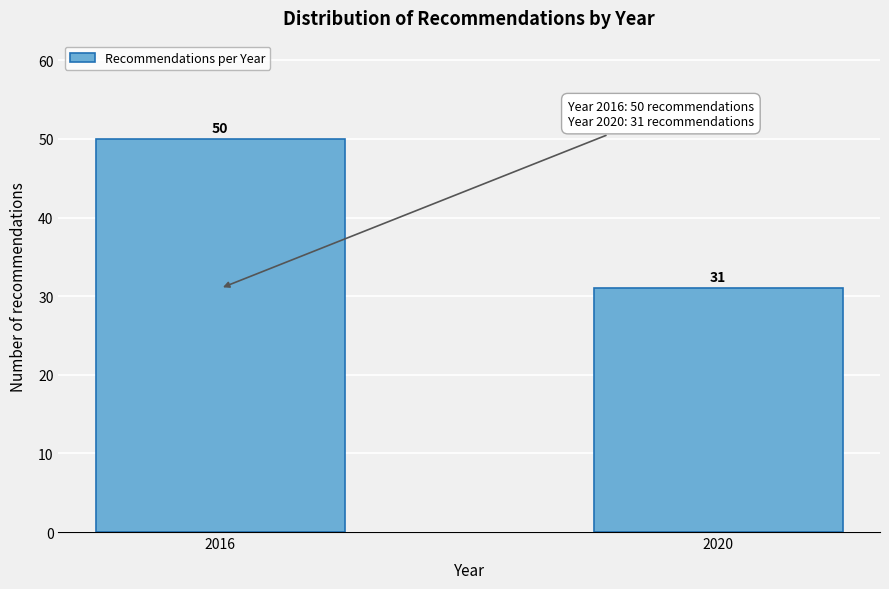

Reading left to right, list all the values displayed in this chart.

2016=50	2020=31